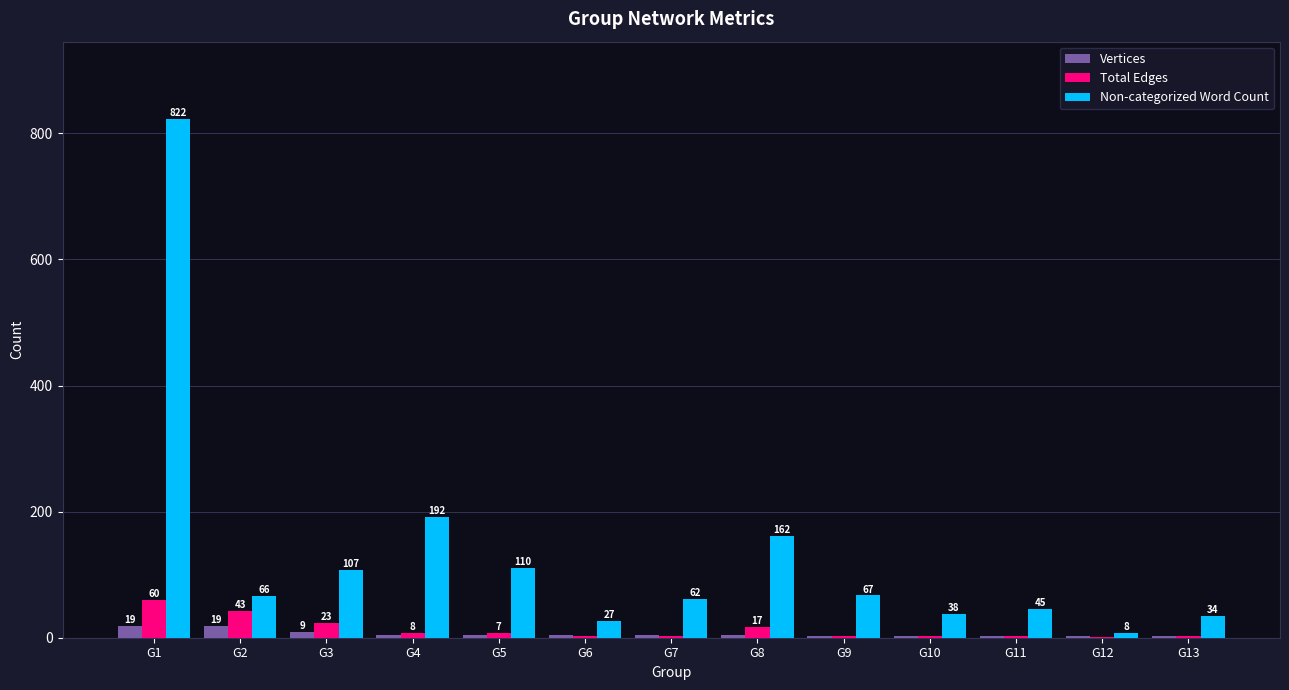

Between G2 and G4, which series saw the biggest shift?

Non-categorized Word Count